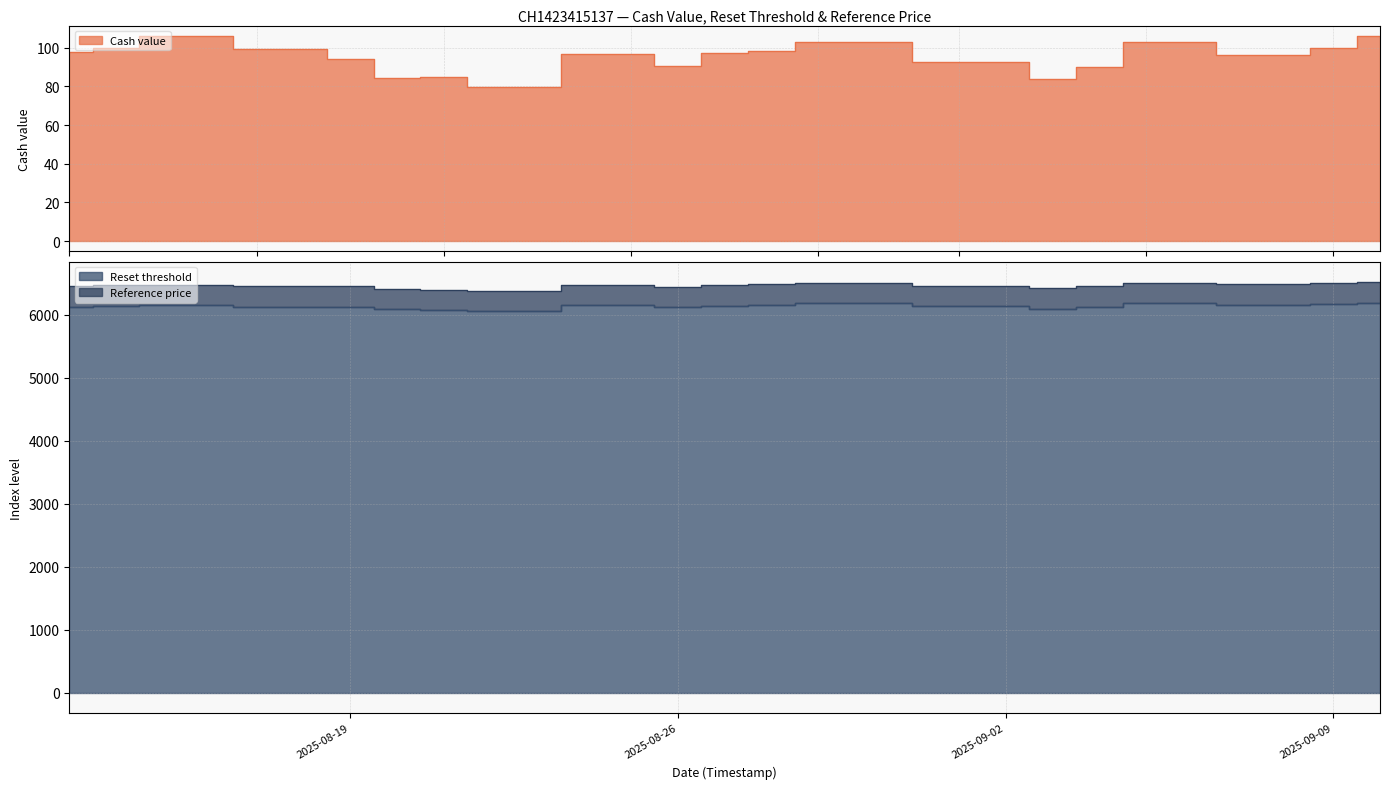

At how many categories does at least one series exceed 4274?

20